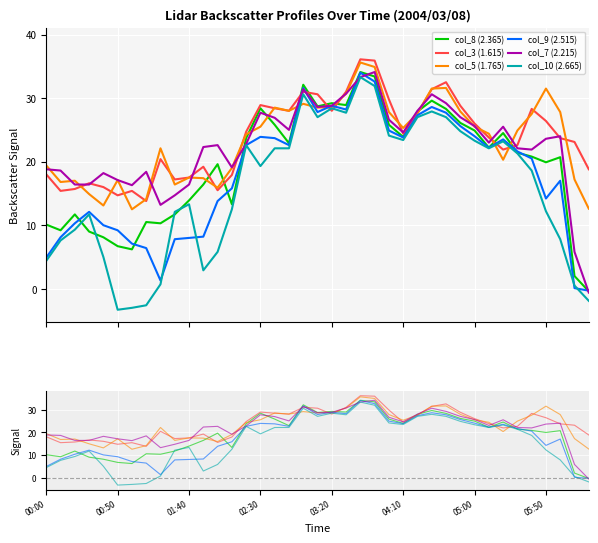

What is the minimum value for col_8 (2.365)?

-0.4